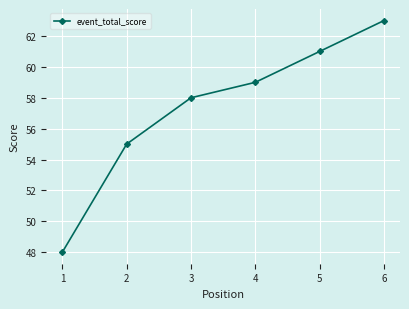

What is the value of the 6th point from the left?

63